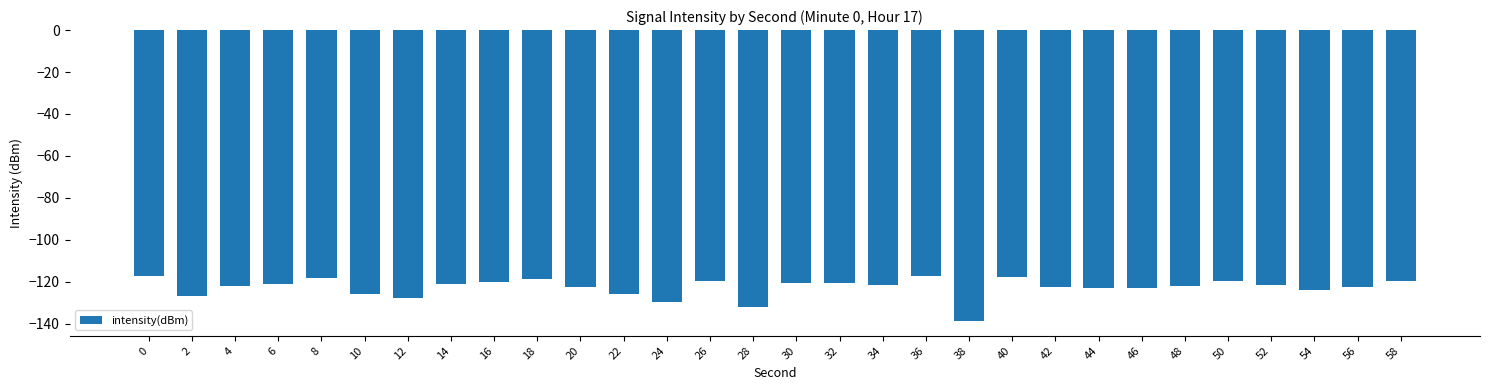

What is the change in value from 30 to 36?

+3.4